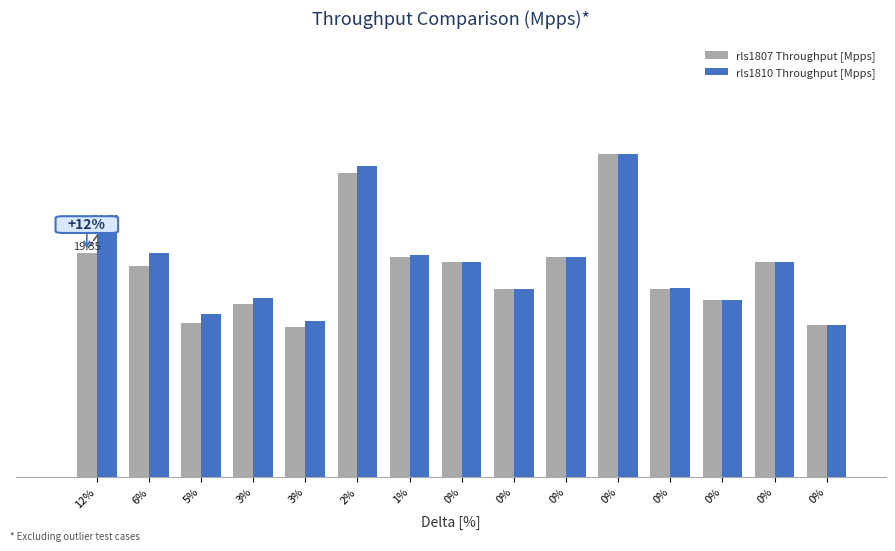

What is the value of the rls1810 Throughput [Mpps] bar at the 8th from the left?

18.6